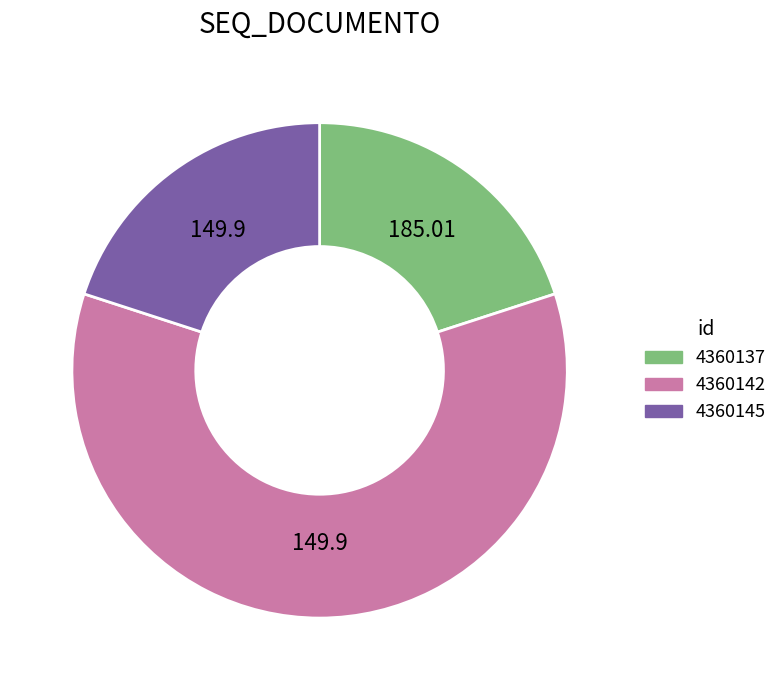

What is the majority slice?

4360142